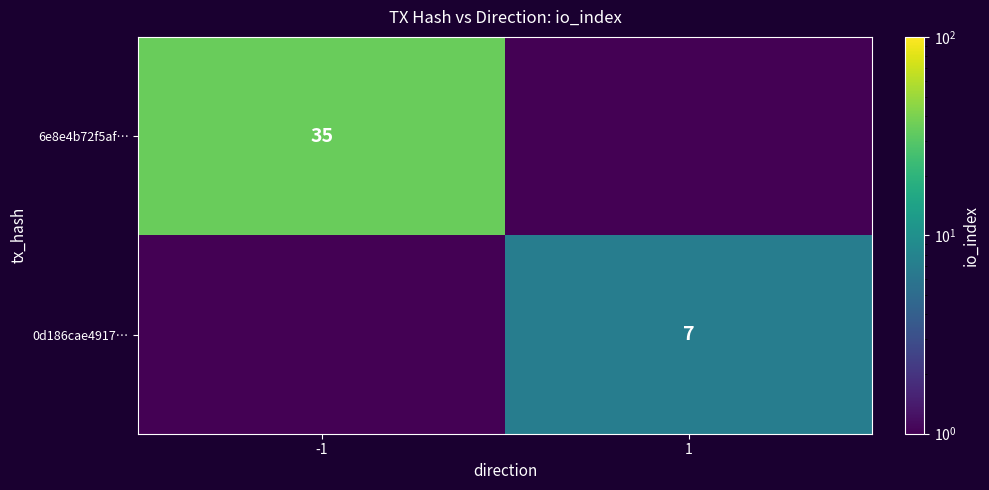

True or false: 0d186cae4917… has a value of 7.0 at 1.

True